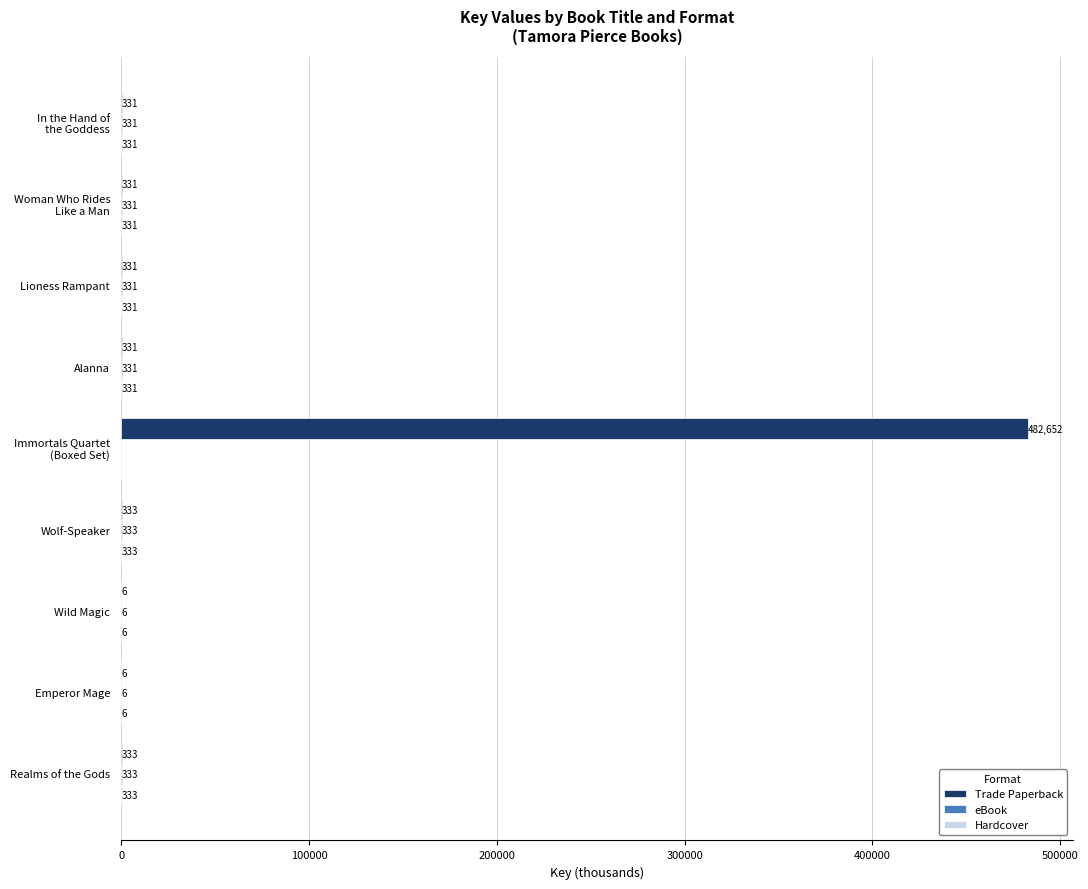

What is the maximum value for Trade Paperback?

482652.4